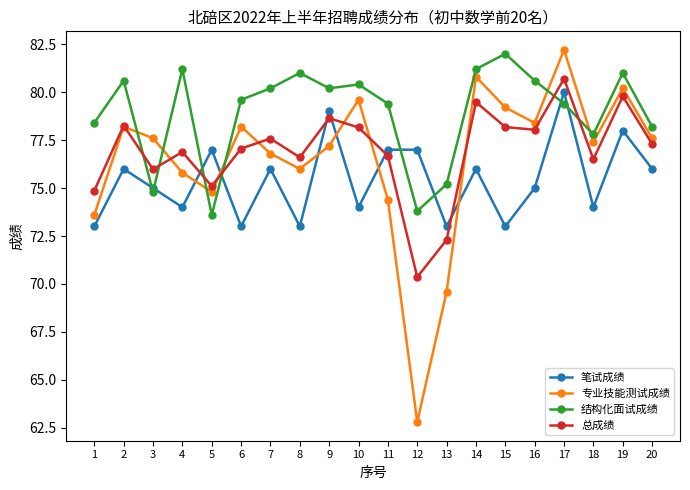

How many lines are shown in the chart?

4